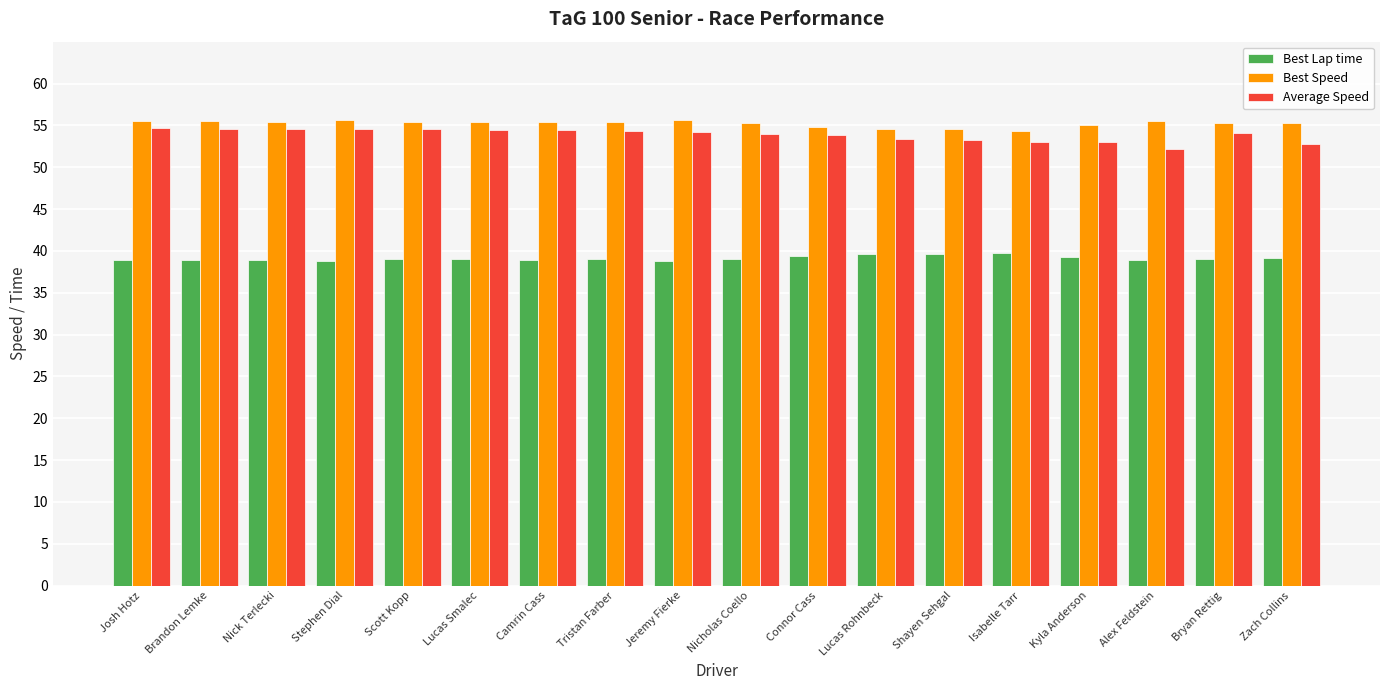

Which series has the largest range (max minus min)?

Average Speed